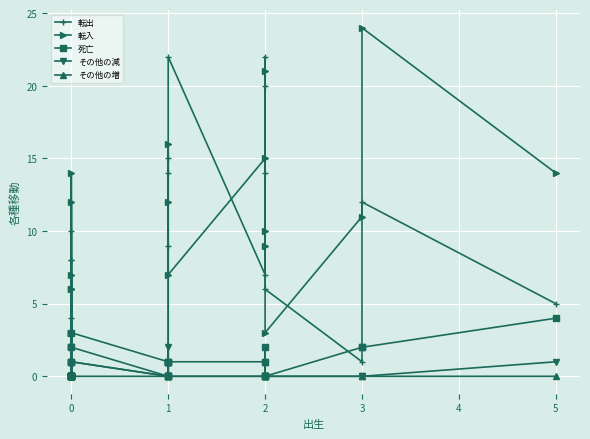

Which series has the largest range (max minus min)?

転入